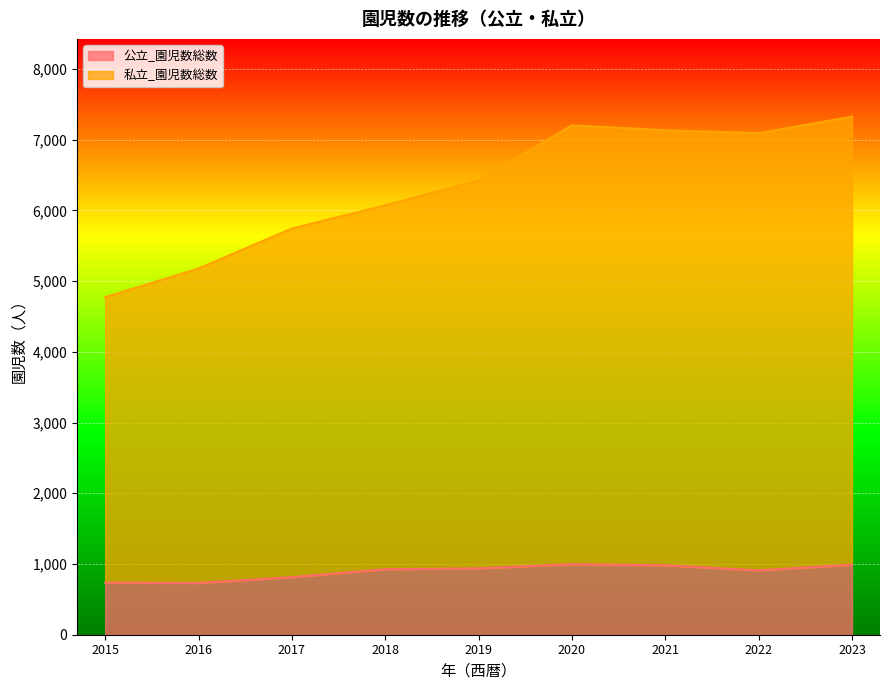

What is the sum of the 私立_園児数総数 values at 2020 and 2016?

12379